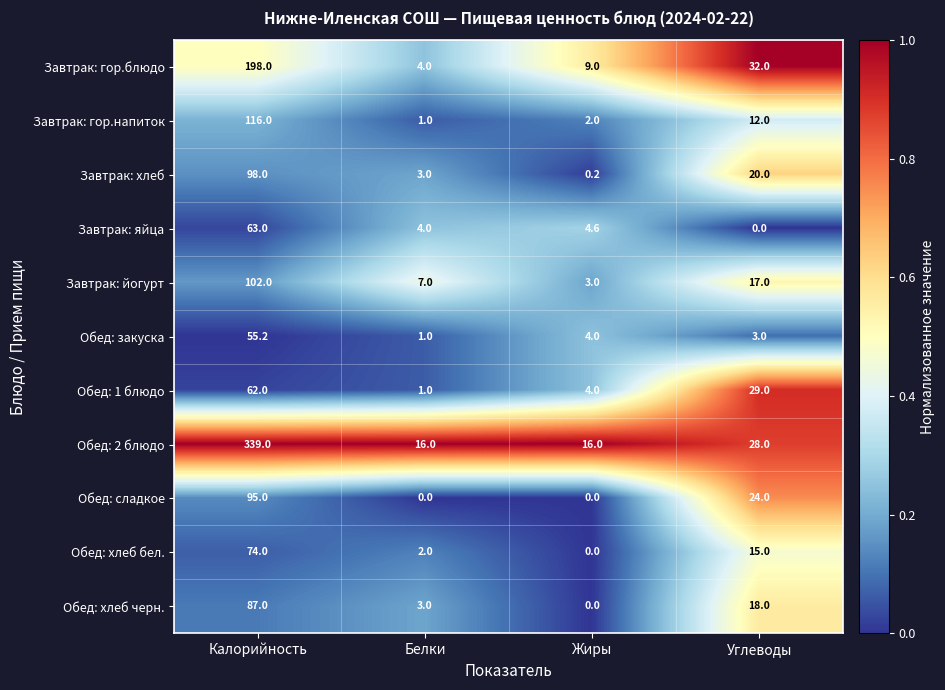

At how many categories does at least one series exceed 0?

4